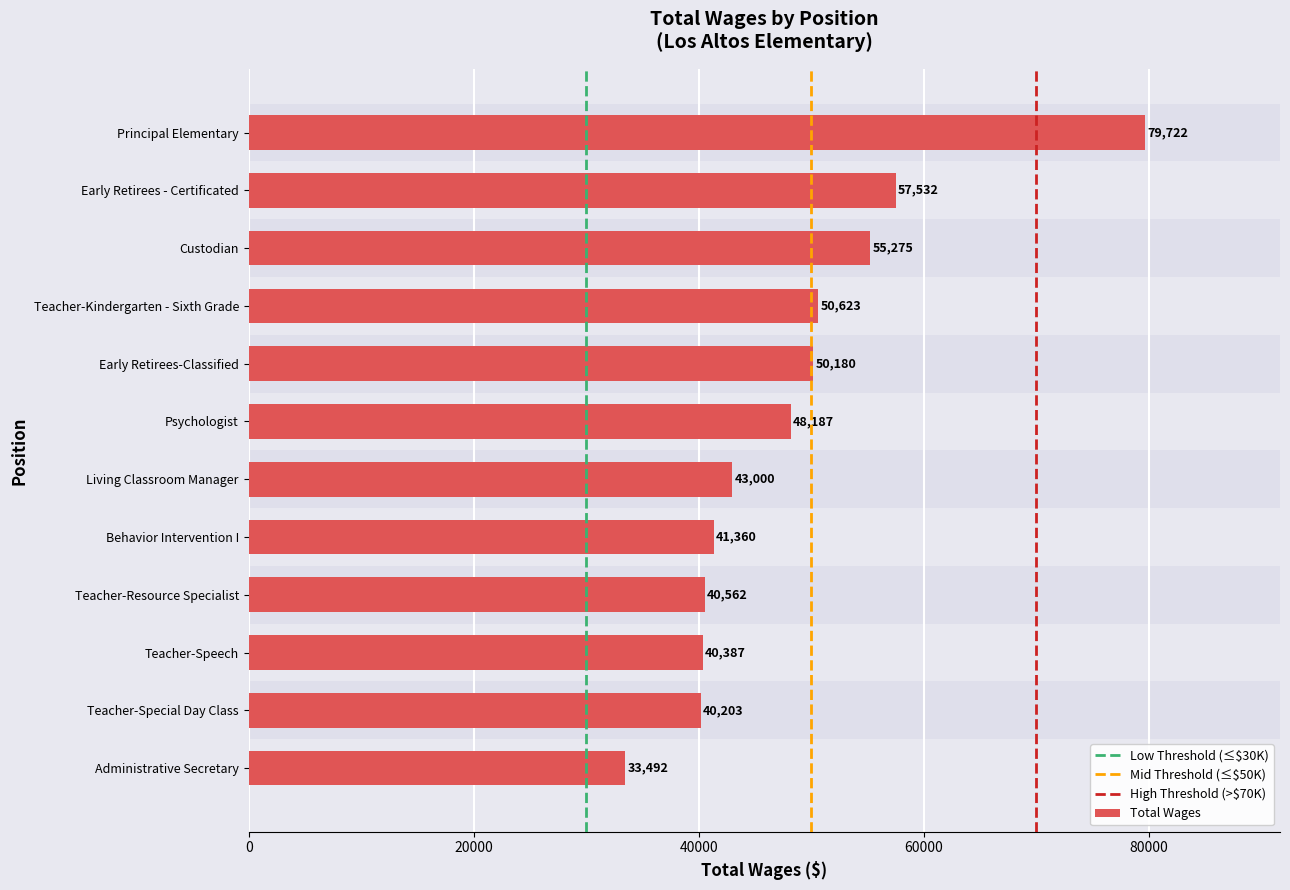

Count the number of values greater than 48187.

6